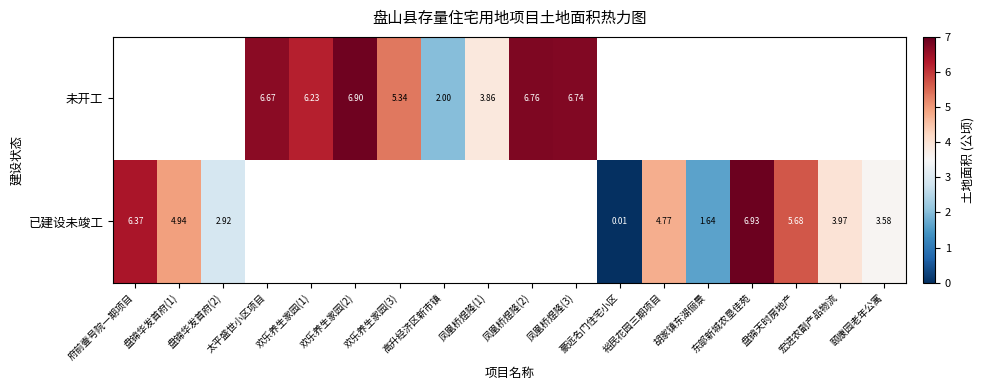

Count the number of categories in the chart.

18